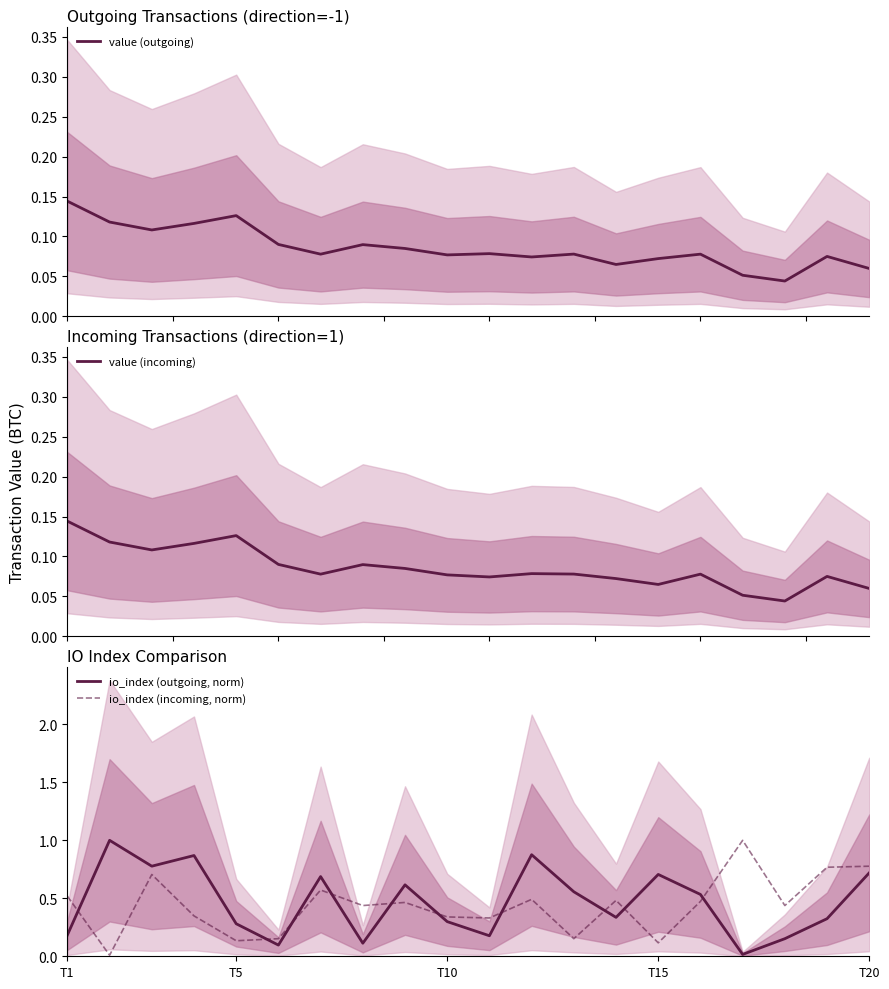

The io_index (incoming, norm) series shows 0.1 at T15. True or false?

True